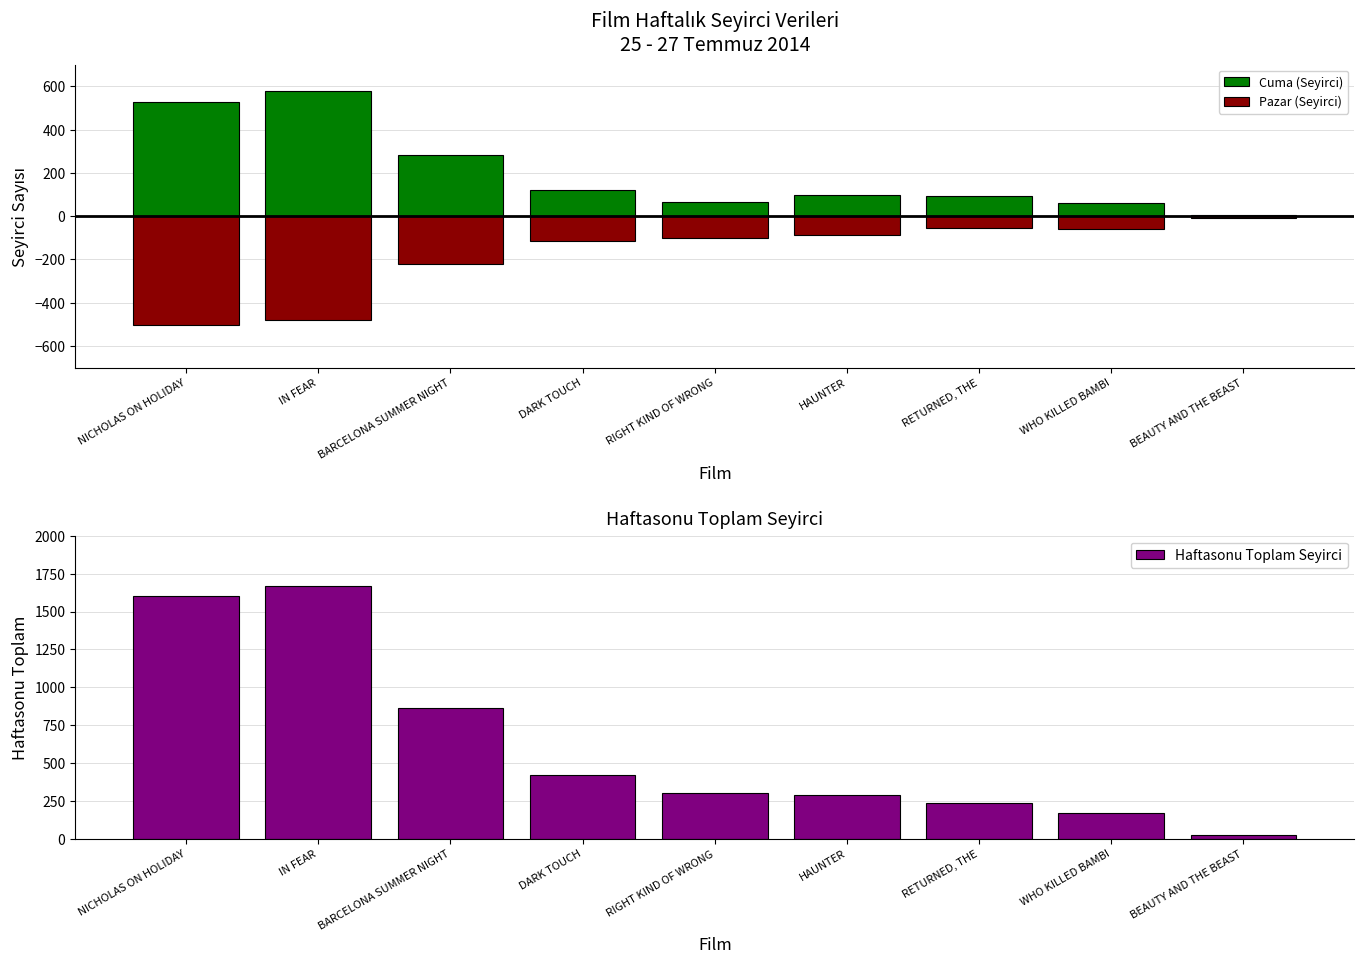

What is the value of the Haftasonu Toplam Seyirci bar at the 8th from the left?

167